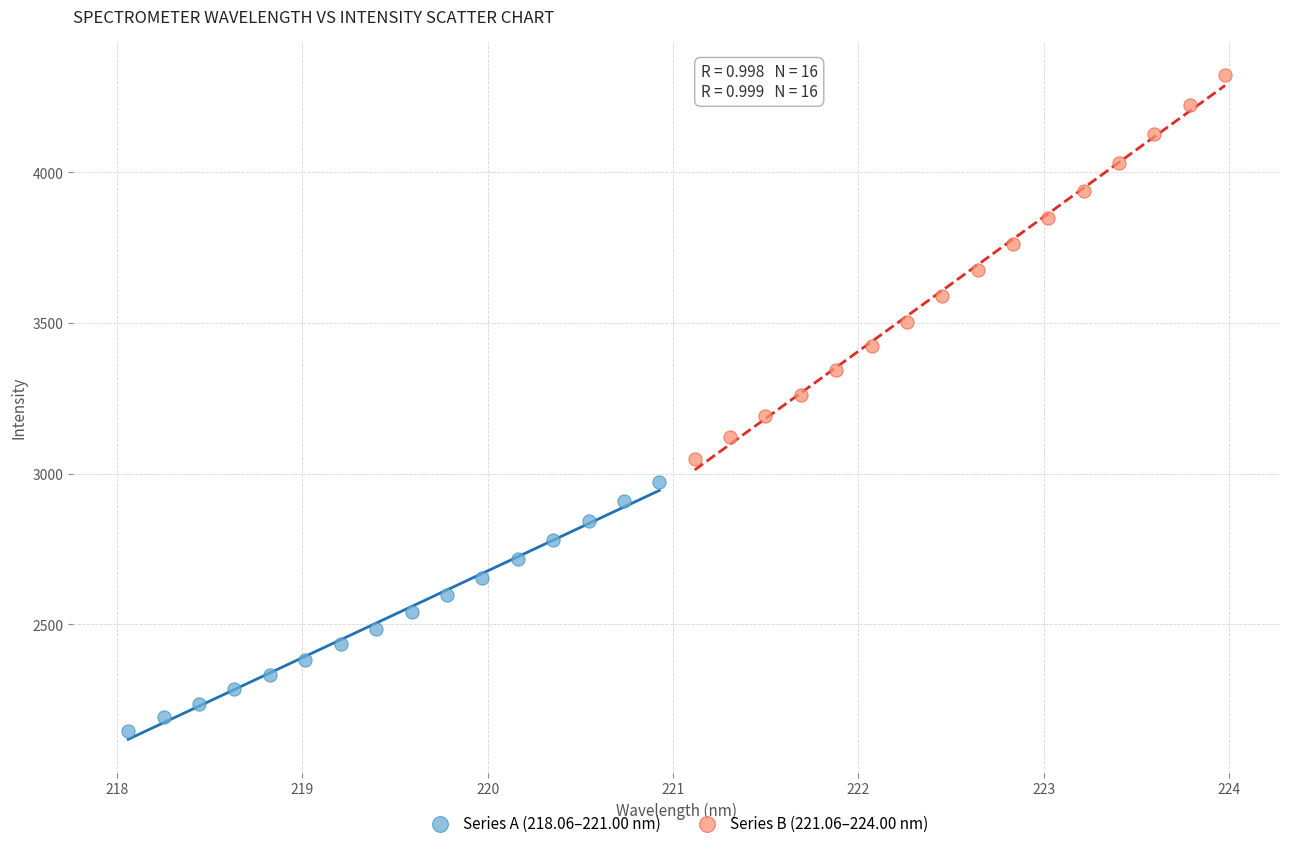

Which series contains the highest Y value?

Series B (221.06–224.00 nm)